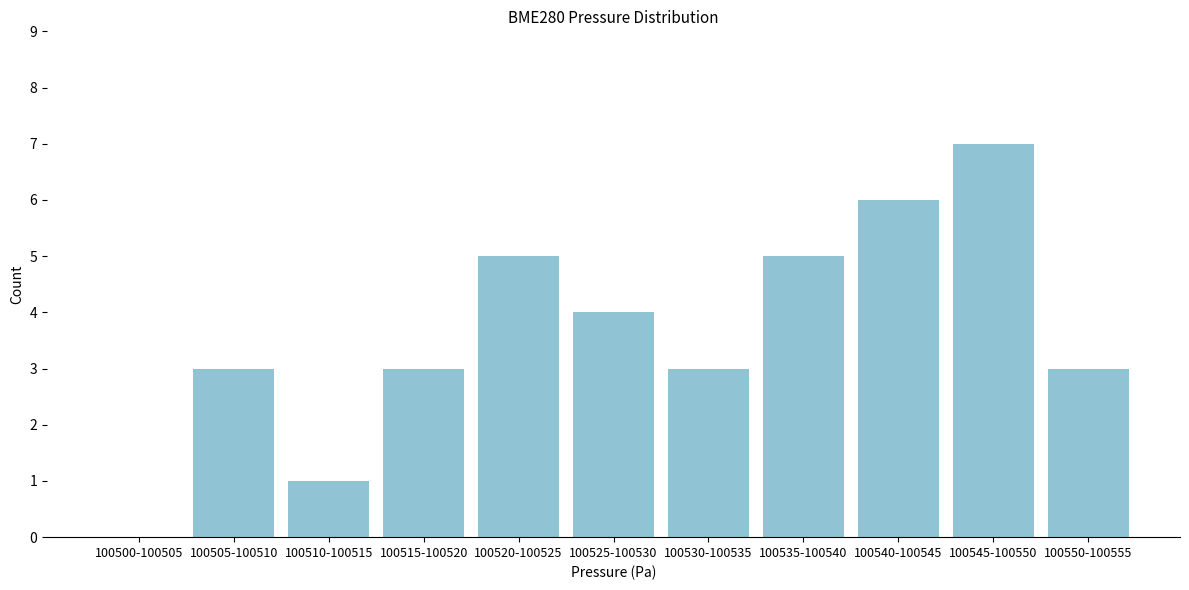

Reading right to left, what are all the values shown in this chart?

100550-100555=3	100545-100550=7	100540-100545=6	100535-100540=5	100530-100535=3	100525-100530=4	100520-100525=5	100515-100520=3	100510-100515=1	100505-100510=3	100500-100505=0